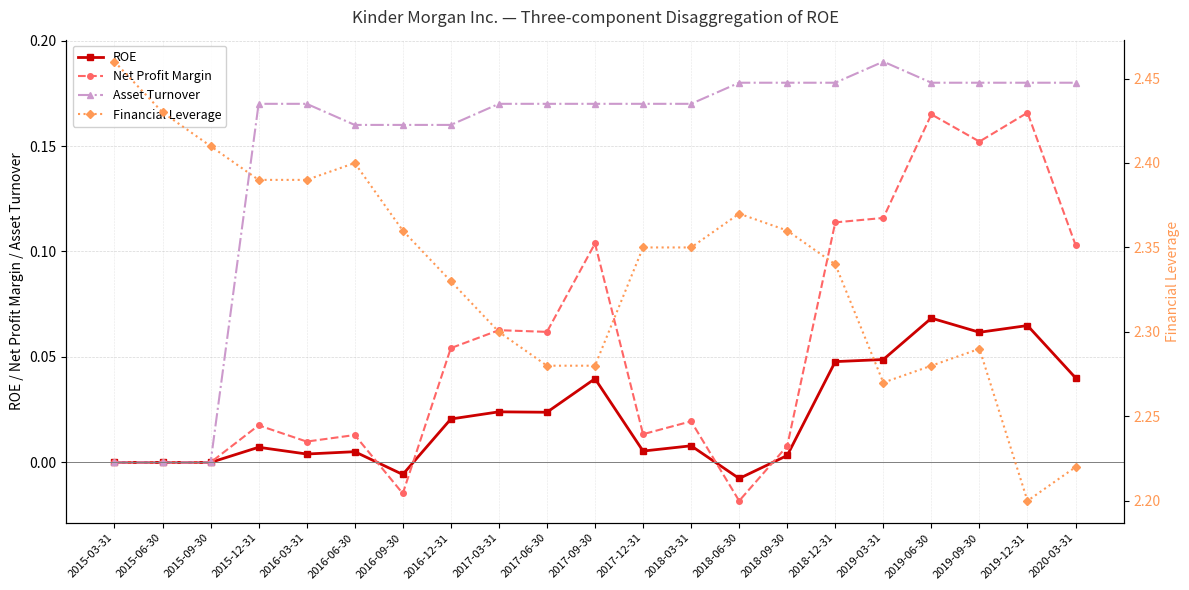

What value does the Financial Leverage series have at 2016-06-30?

2.4